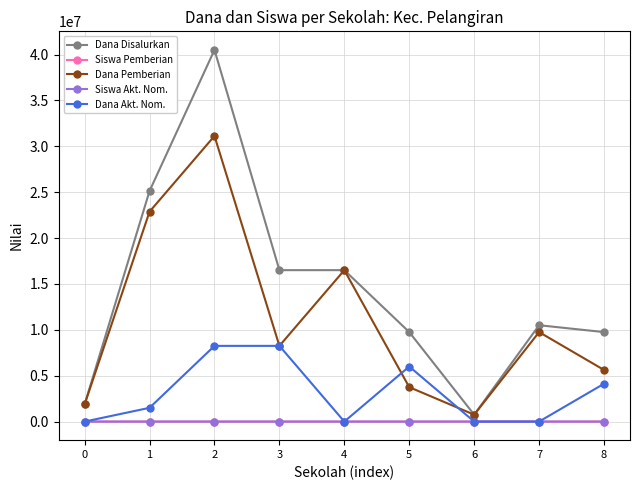

Which series has the largest total across all categories?

Dana Disalurkan